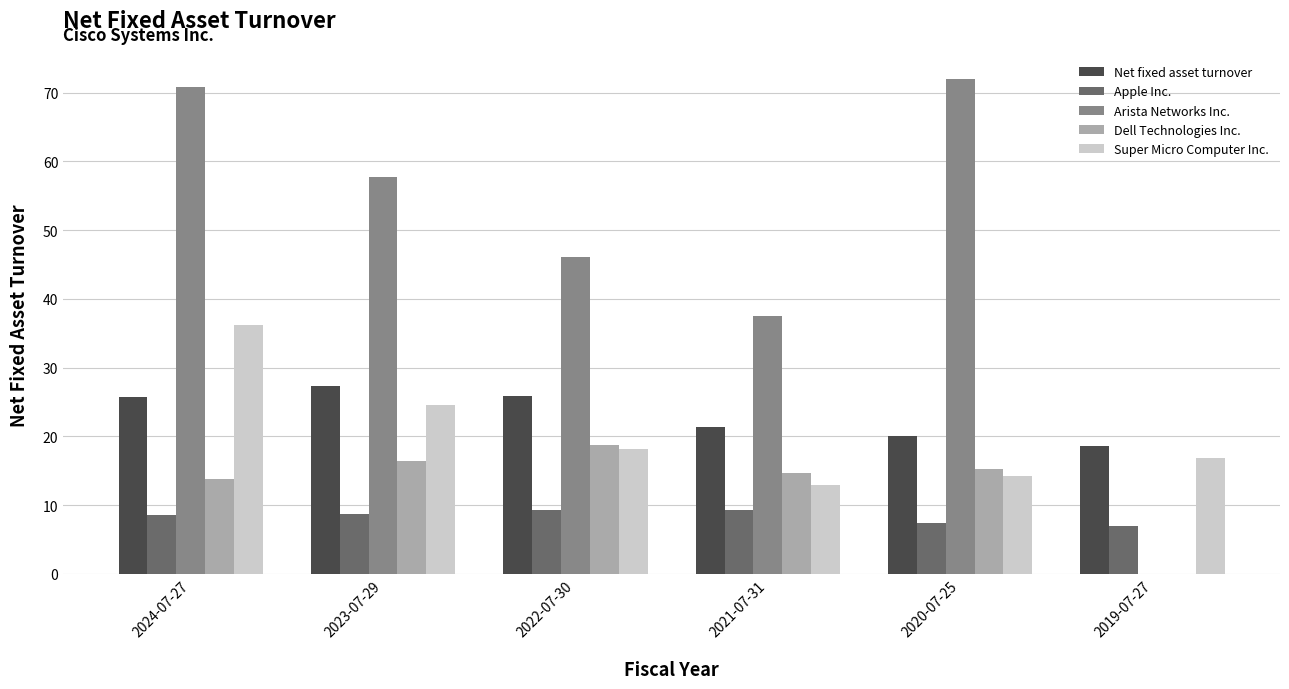

At which label does Dell Technologies Inc. reach its peak?

2022-07-30